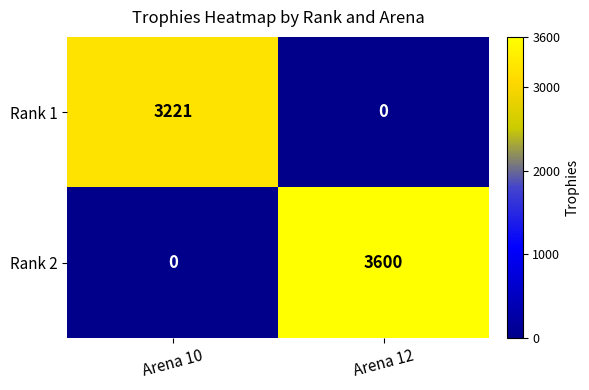

Reading left to right, extract all data points from this chart.

Rank 1: Arena 10=3221	Arena 12=0
Rank 2: Arena 10=0	Arena 12=3600